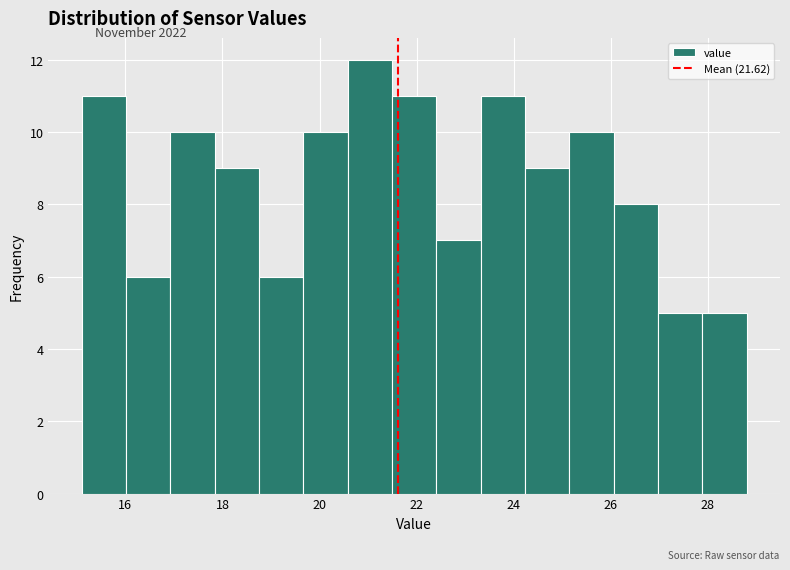

Reading left to right, transcribe this chart: for each bar, give the range it covers on the x-axis and its height. Neither the bar edges nor the heights are printed on the chart, so give them approximately, as read against the axes.

15.2 to 16.0: 11
16.0 to 17.0: 6
17.0 to 17.8: 10
17.8 to 18.8: 9
18.8 to 19.6: 6
19.6 to 20.6: 10
20.6 to 21.4: 12
21.4 to 22.4: 11
22.4 to 23.4: 7
23.4 to 24.2: 11
24.2 to 25.2: 9
25.2 to 26.0: 10
26.0 to 27.0: 8
27.0 to 27.8: 5
27.8 to 28.8: 5